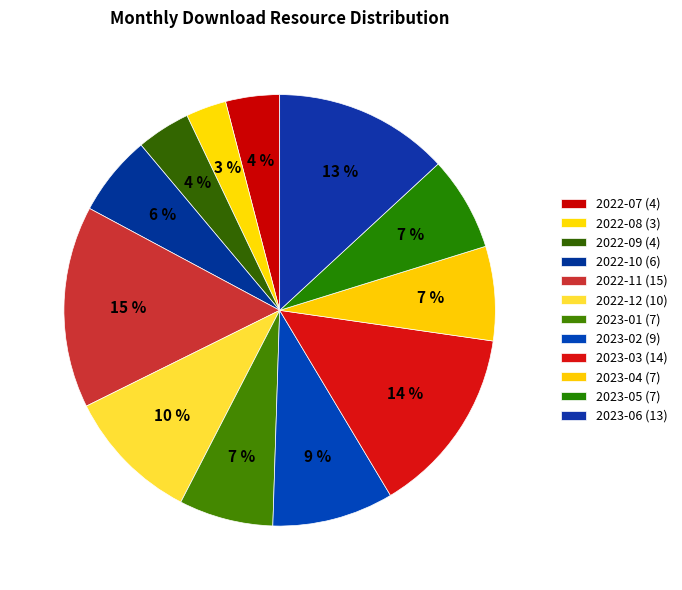

To the nearest percent, what is the average slice percentage?

8%